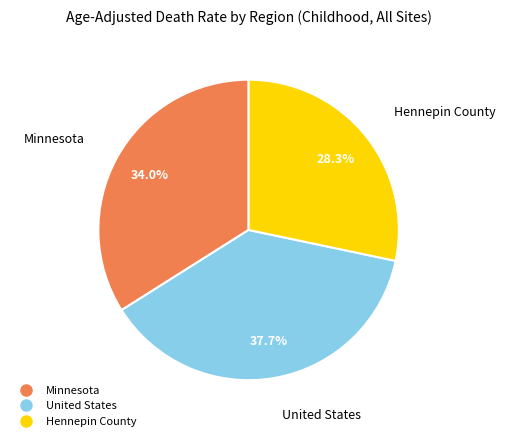

True or false: Hennepin County accounts for 41% of the total.

False